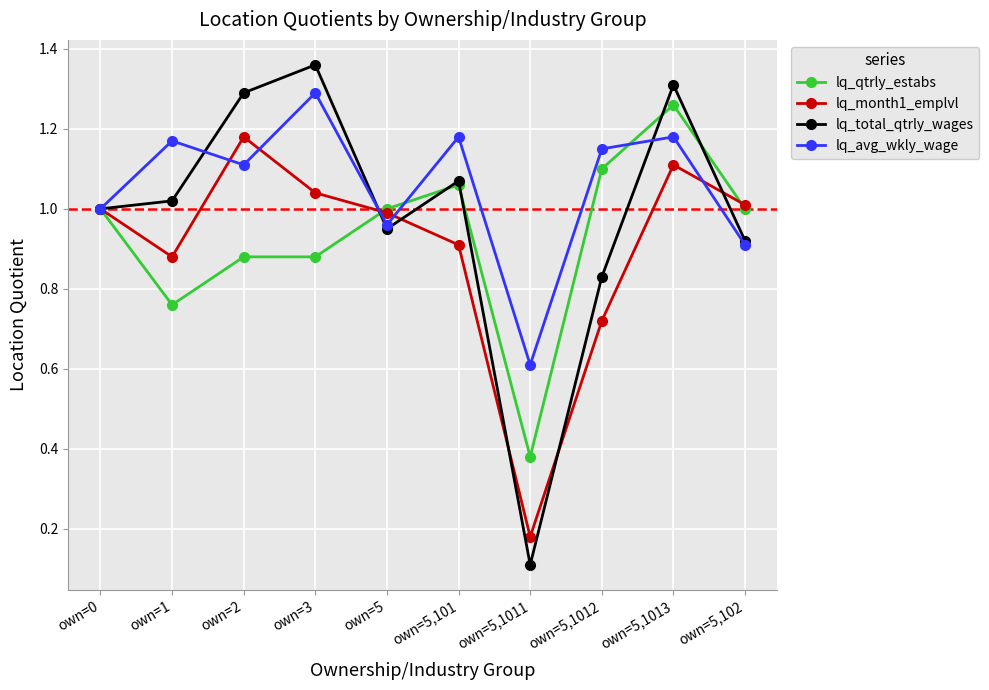

At which category does the chart reach its minimum across all series?

own=5,1011